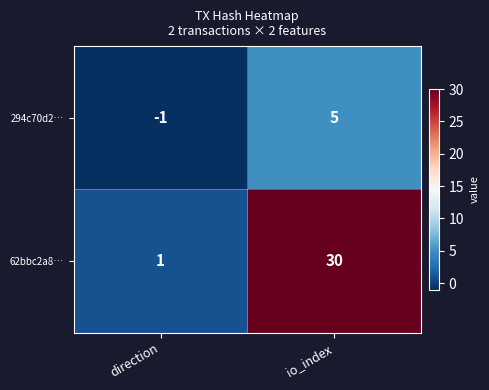

How many distinct data groups are displayed?

2